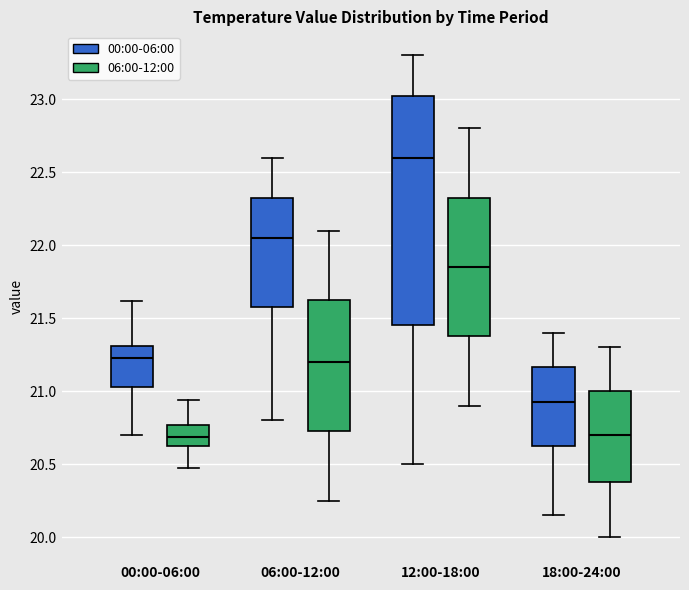

Where is the upper edge of the box for 06:00-12:00 (06:00-12:00) on the y-axis? The values are not printed on the chart, so give them approximately, as read against the axis.

21.65